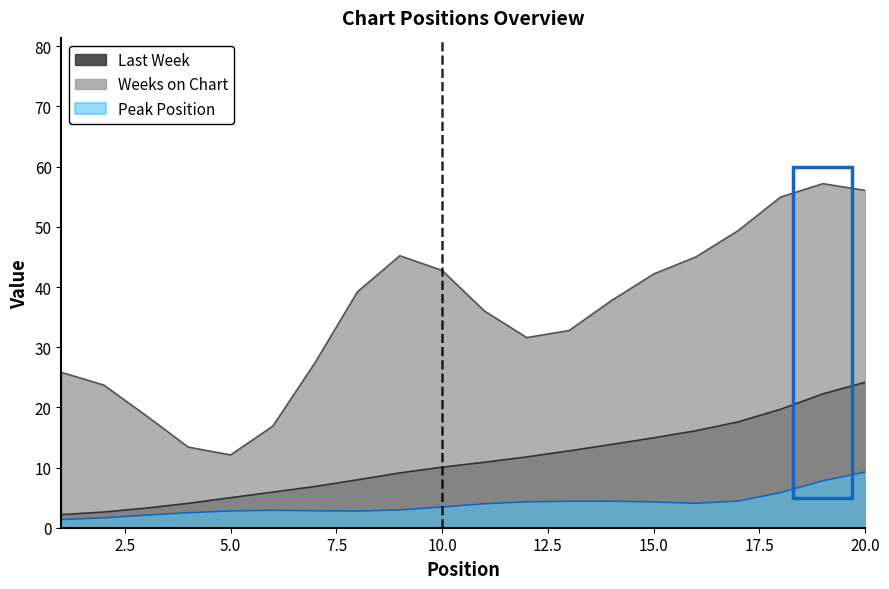

Which series has the largest range (max minus min)?

Weeks on Chart